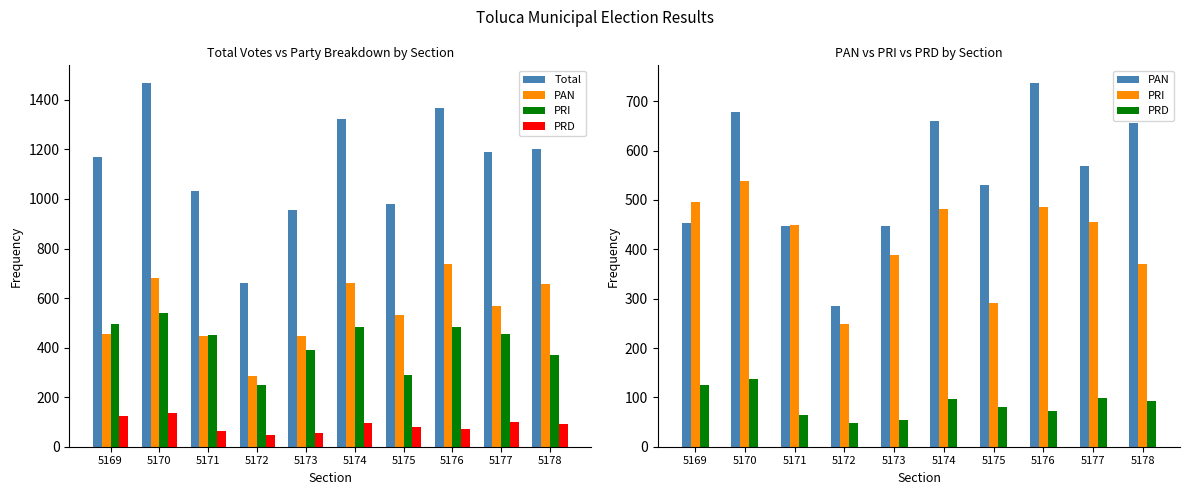

Which series changed the most between 5174 and 5177?

Total